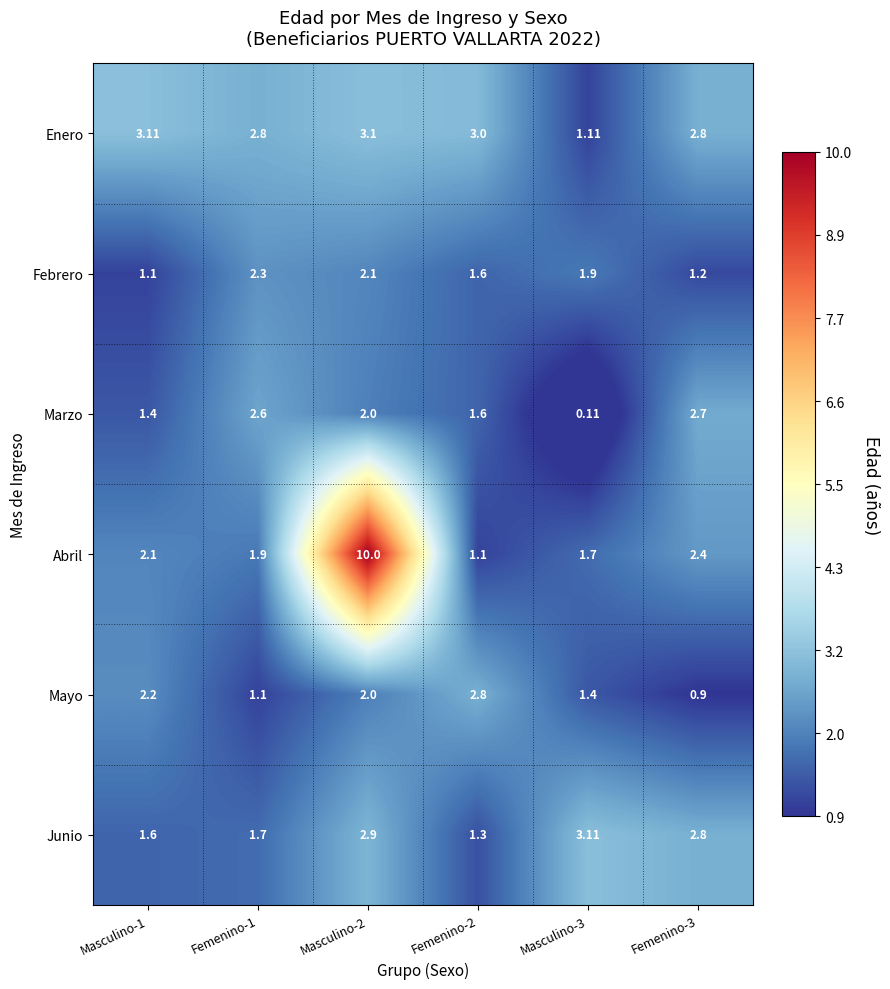

Between Masculino-3 and Femenino-3, which series saw the biggest shift?

Marzo